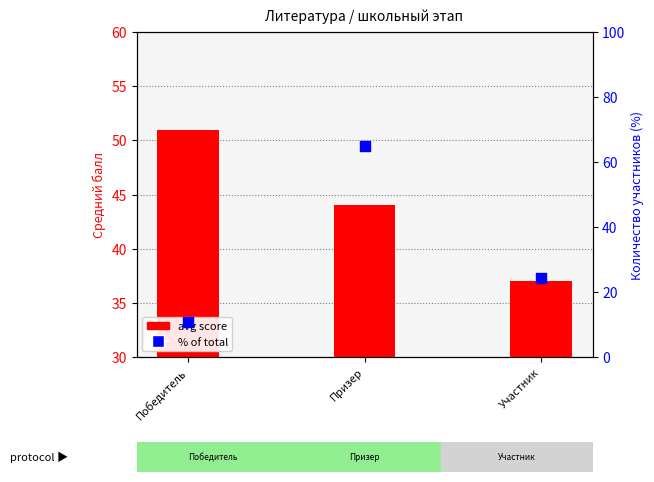

Which series contains the highest Y value?

% of total